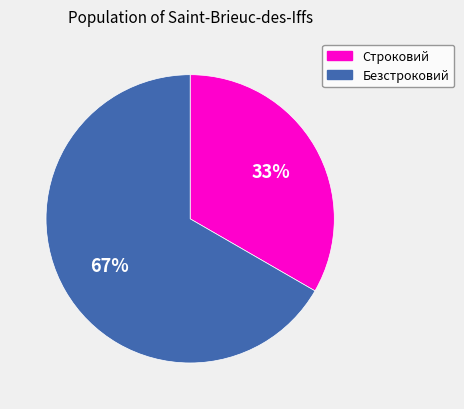

Rank the categories by value from highest to lowest.

Безстроковий, Строковий